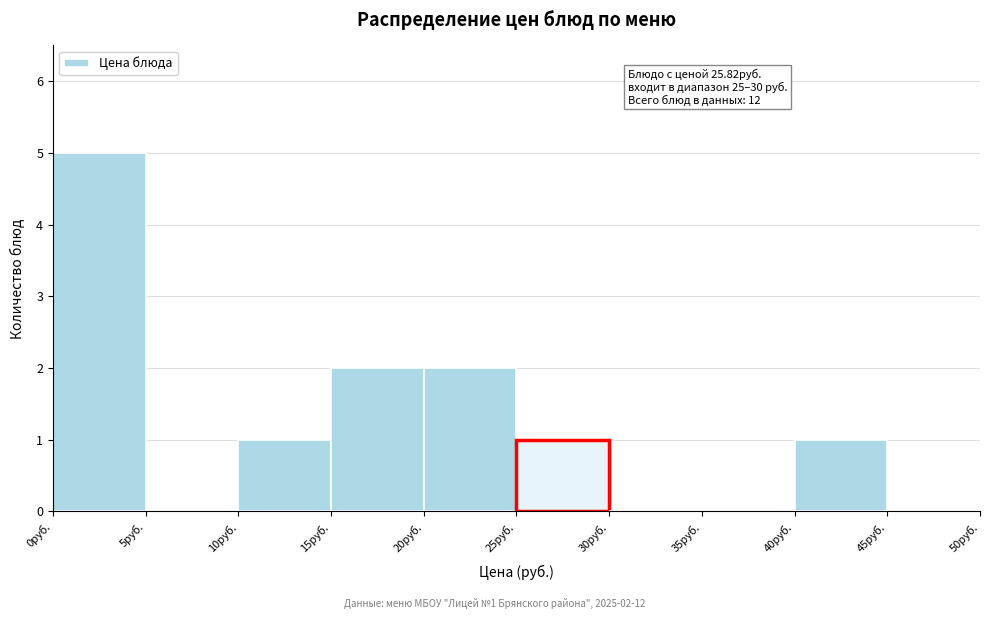

Over which range of the x-axis is the bar tallest?

0 to 5